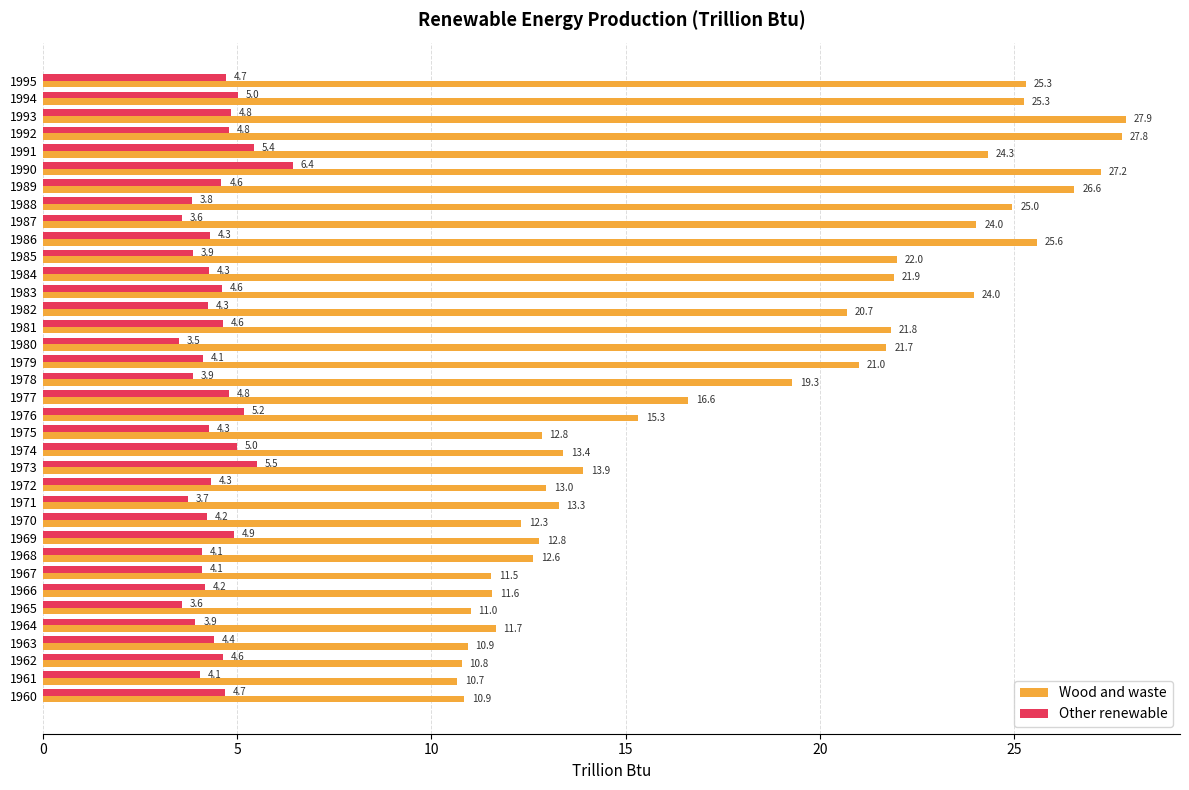

What are all the series names shown in the legend?

Wood and waste, Other renewable